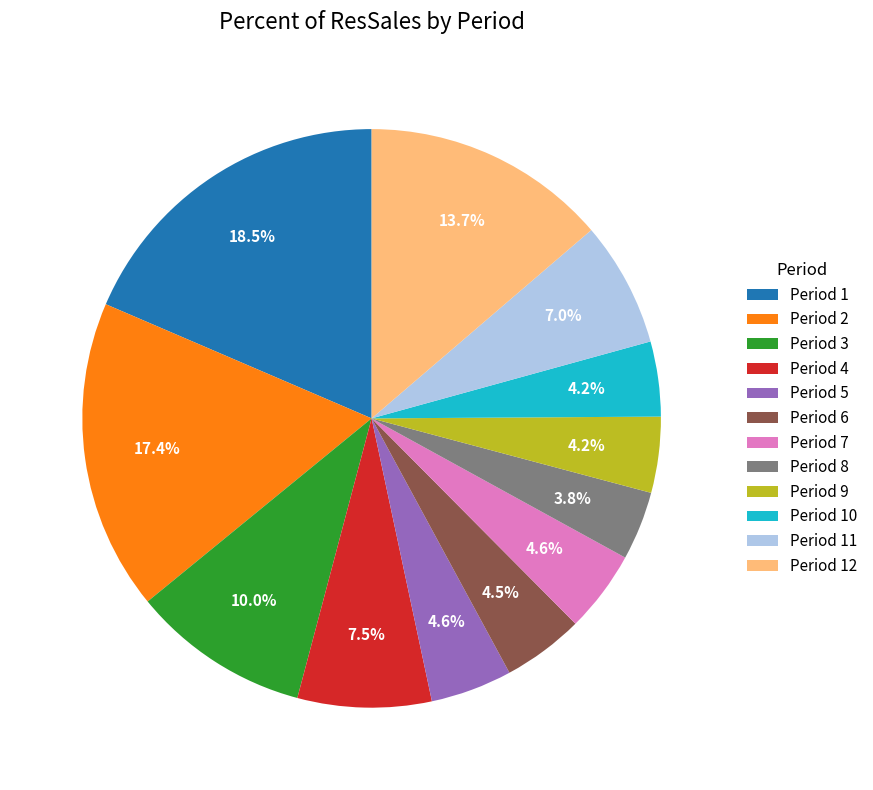

What percentage do Period 1 and Period 10 together represent?

22.7%